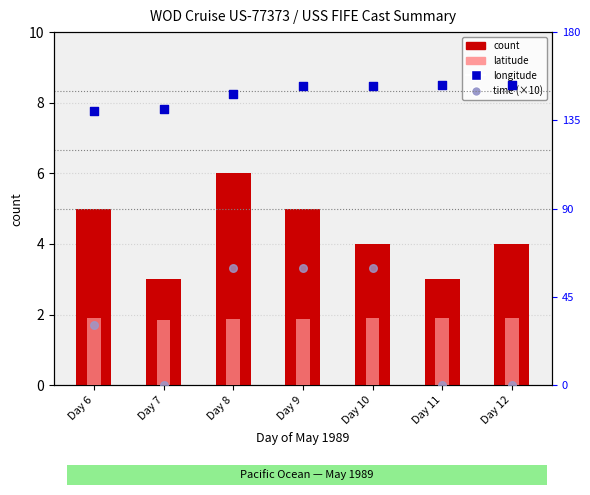

Is the value of count at Day 11 greater than the value of time (×10) at Day 11?

Yes